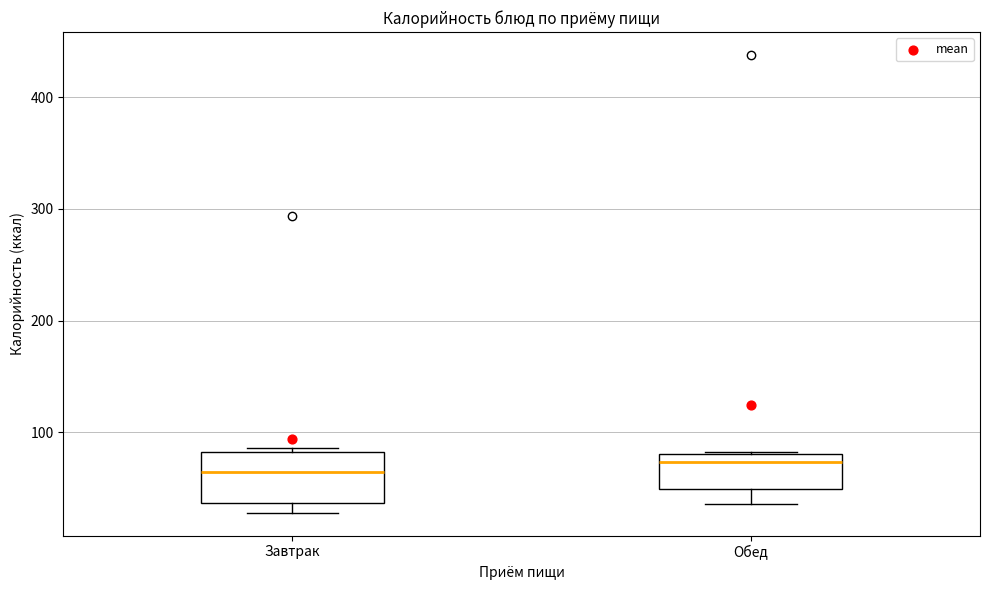

Reading left to right, read every box against the y-axis: the position of its median line, the range the box covers, and the ends of its whiskers. The values are not printed on the chart, so give them approximately, as read against the axis.

Завтрак: median 60, box 40 to 80, whiskers 30 to 90
Обед: median 70, box 50 to 80, whiskers 40 to 80